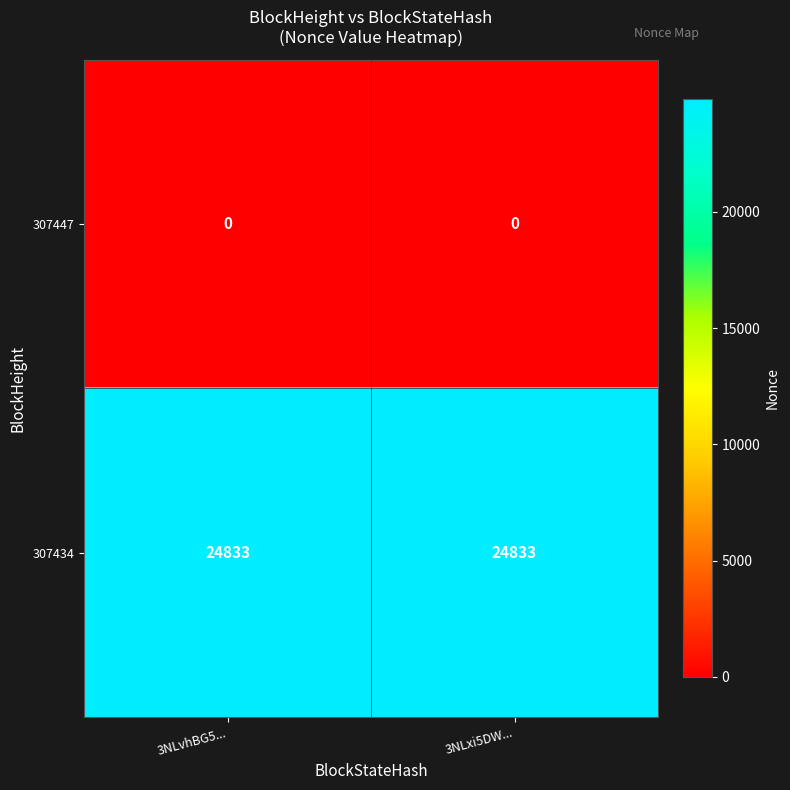

What is the spread (max minus min) of values at 3NLvhBG5...?

24833